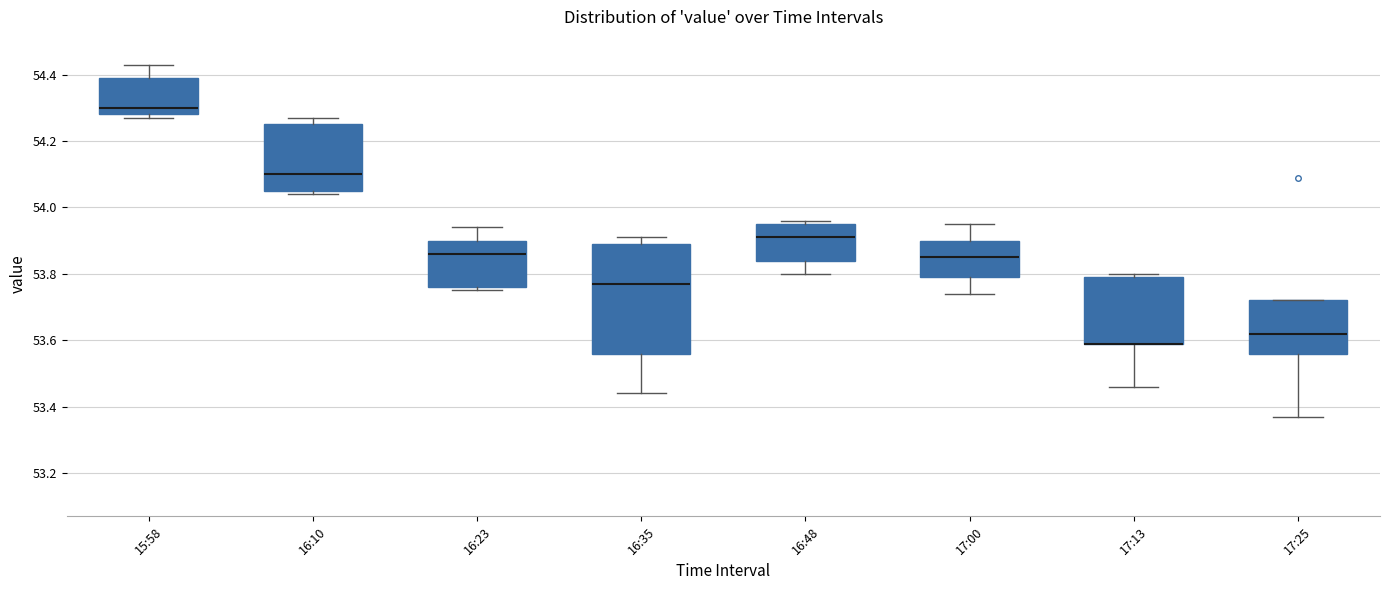

Reading left to right, transcribe this box plot: for each box, give where its median line is, the range the box spans, and where its two whiskers end, as read against the y-axis. The values are not printed on the chart, so give them approximately, as read against the axis.

15:58: median 54.30, box 54.28 to 54.40, whiskers 54.28 (just below the box's lower edge) to 54.44
16:10: median 54.10, box 54.06 to 54.26, whiskers 54.04 to 54.28
16:23: median 53.86, box 53.76 to 53.90, whiskers 53.76 (just below the box's lower edge) to 53.94
16:35: median 53.78, box 53.56 to 53.90, whiskers 53.44 to 53.92
16:48: median 53.92, box 53.84 to 53.96, whiskers 53.80 to 53.96 (just above the box's upper edge)
17:00: median 53.86, box 53.80 to 53.90, whiskers 53.74 to 53.96
17:13: median 53.60 (drawn on the box's lower edge), box 53.60 to 53.80, whiskers 53.46 to 53.80 (just above the box's upper edge)
17:25: median 53.62, box 53.56 to 53.72, whiskers 53.38 to 53.72